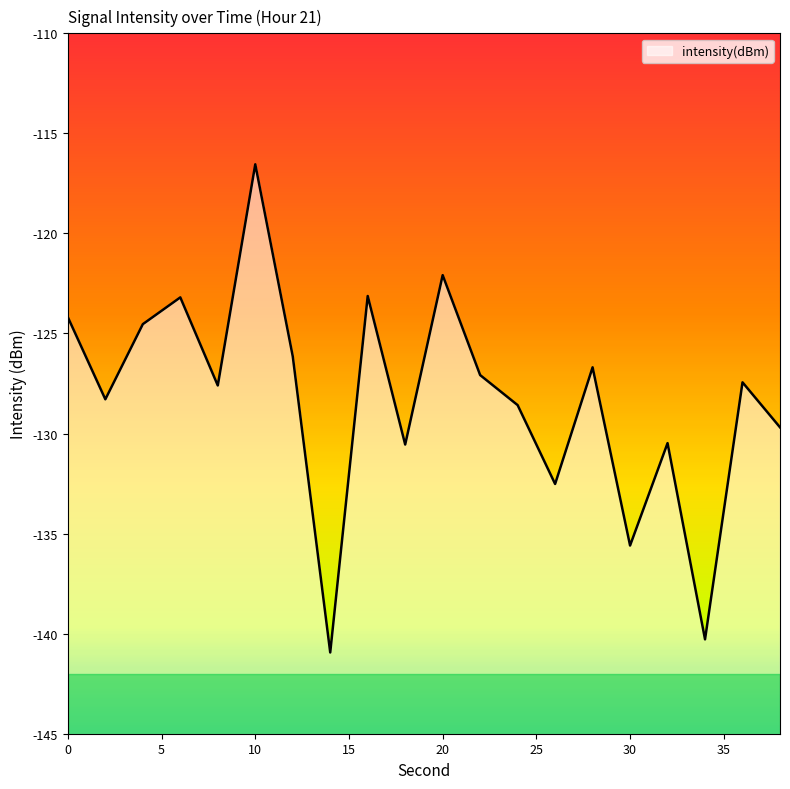

Reading left to right, transcribe all the data shown in this chart.

-124.2	-128.3	-124.5	-123.2	-127.6	-116.5	-126.1	-140.9	-123.1	-130.5	-122.1	-127.1	-128.6	-132.5	-126.7	-135.6	-130.5	-140.3	-127.4	-129.7